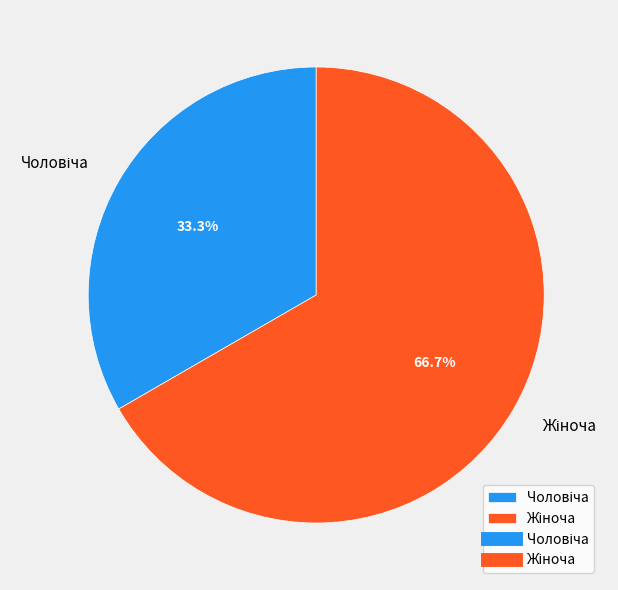

Is there a majority slice in this chart?

Yes